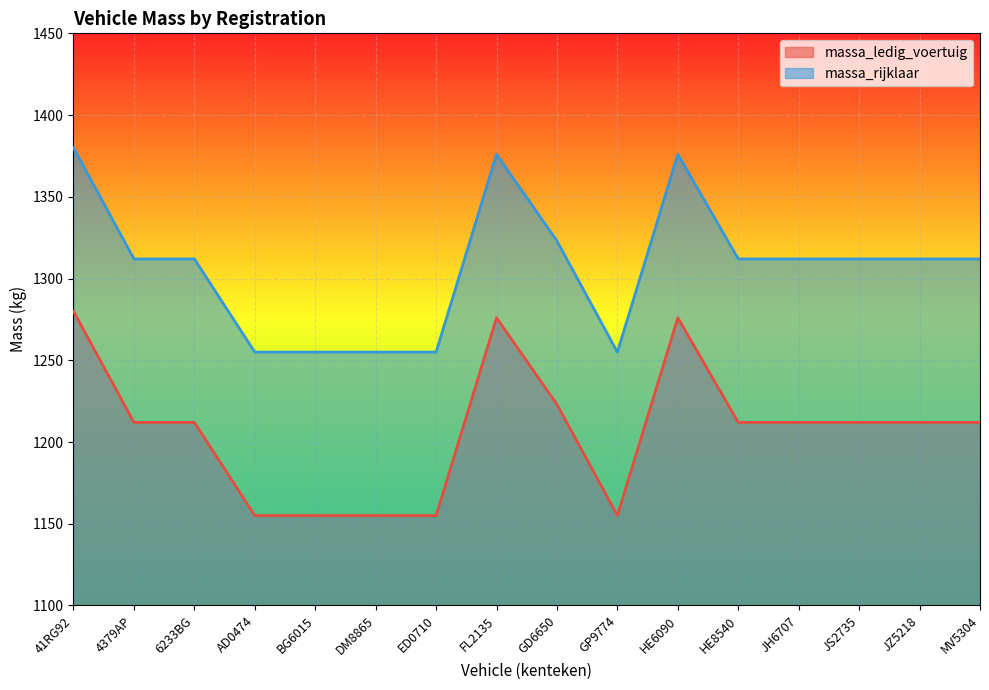

What is the sum of all massa_rijklaar values?

20914